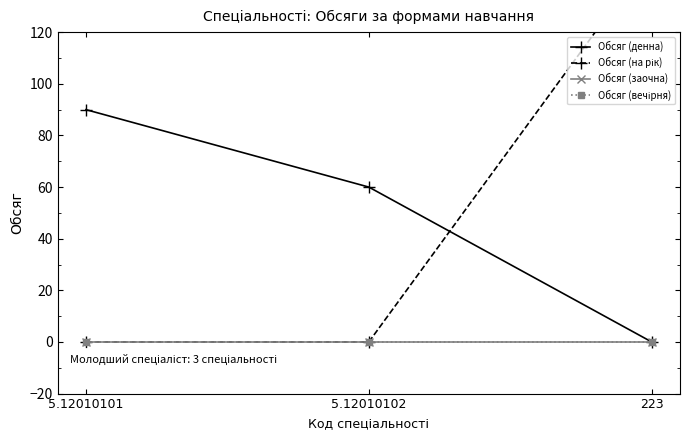

What is the label of the 3rd point from the left?

223